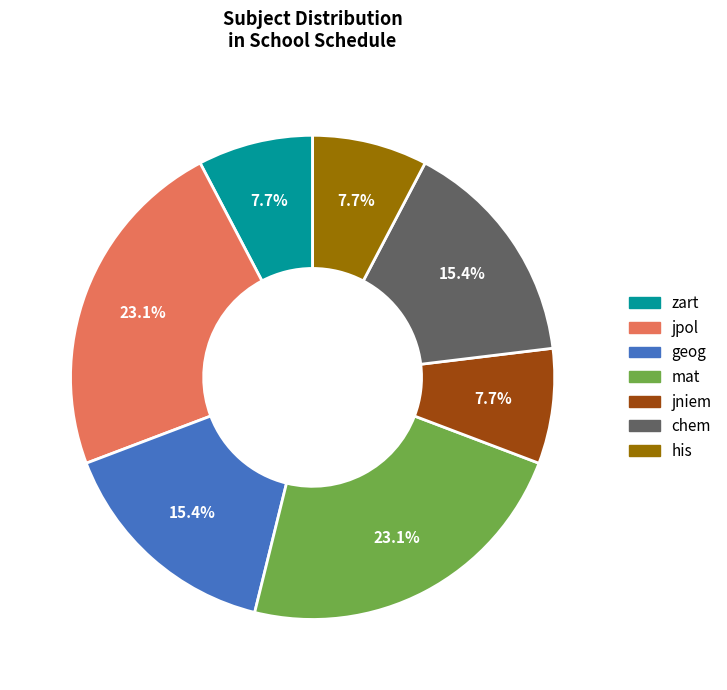

What is the ratio of the value at jpol to the value at chem?

1.5